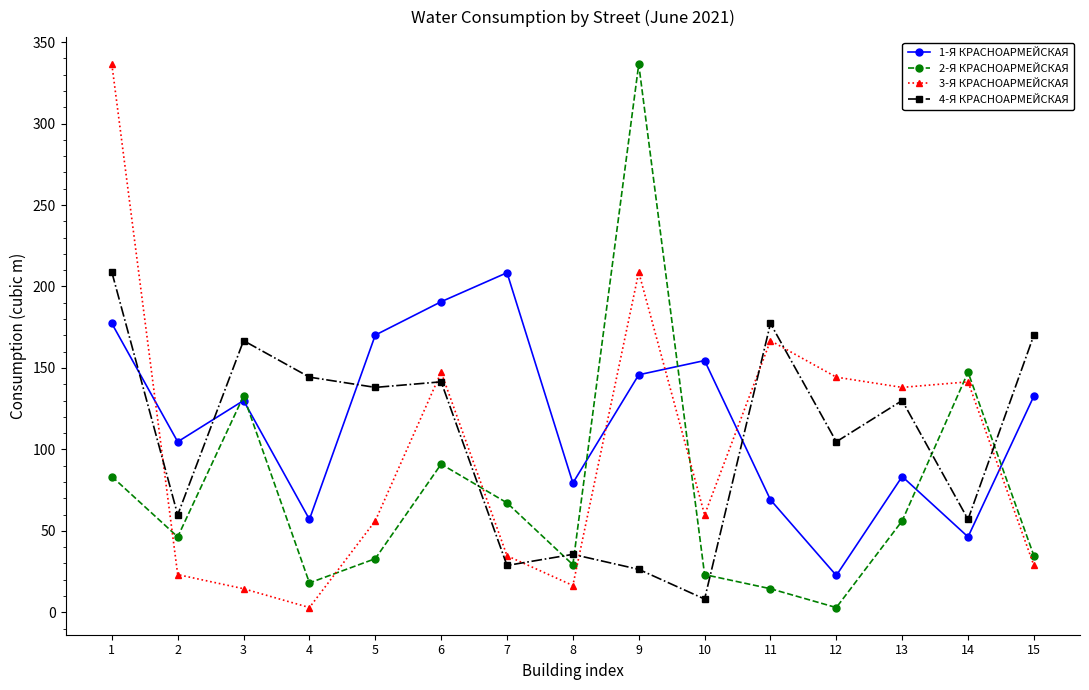

How many categories are shown in the chart?

15